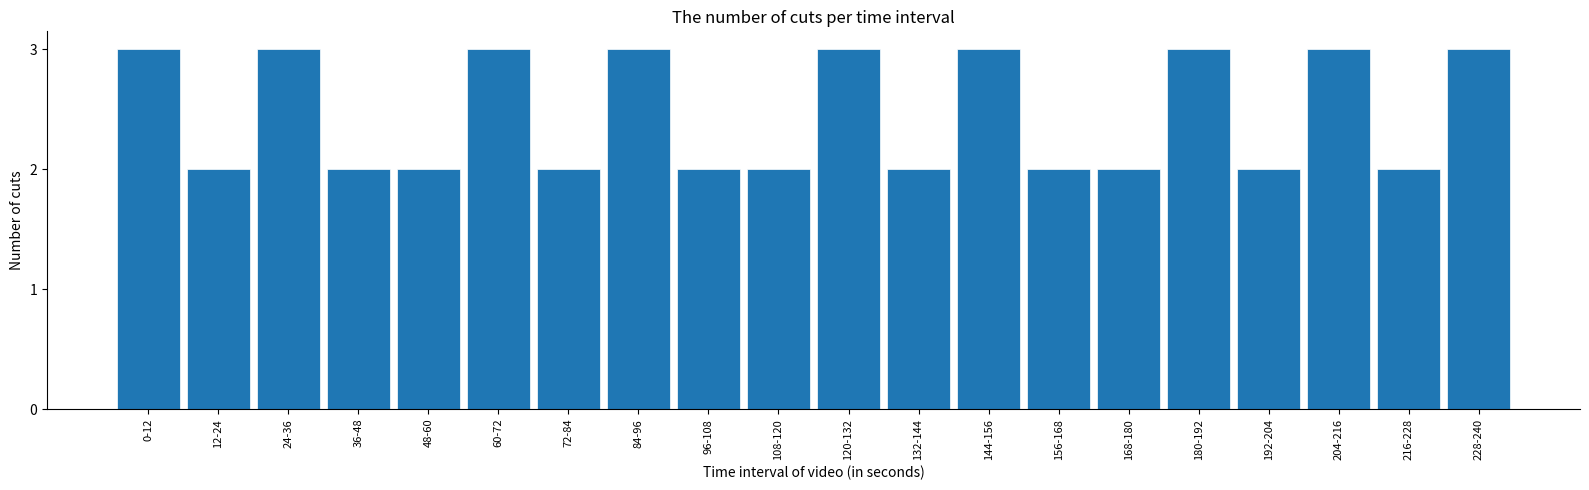

Reading left to right, extract all data points from this chart.

0-12=3	12-24=2	24-36=3	36-48=2	48-60=2	60-72=3	72-84=2	84-96=3	96-108=2	108-120=2	120-132=3	132-144=2	144-156=3	156-168=2	168-180=2	180-192=3	192-204=2	204-216=3	216-228=2	228-240=3